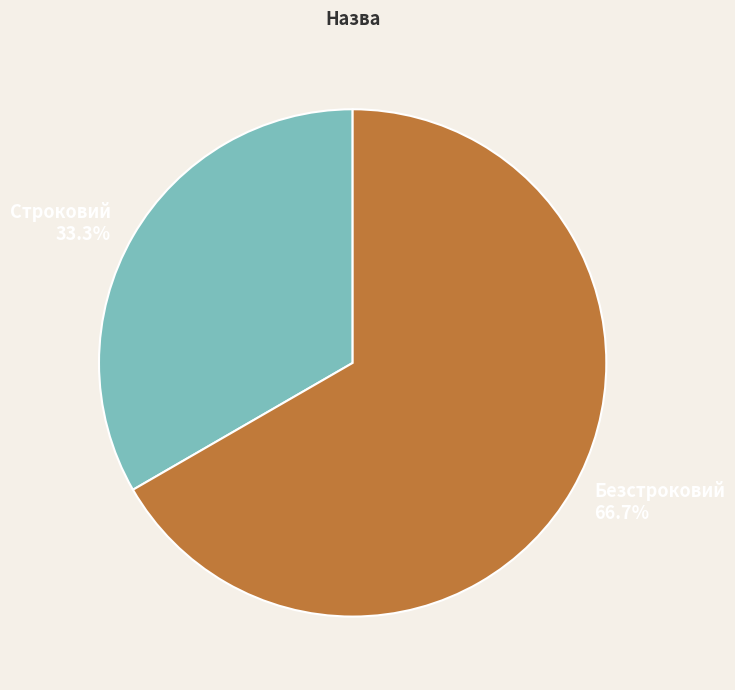

What percentage is NOT represented by Безстроковий?

33.3%